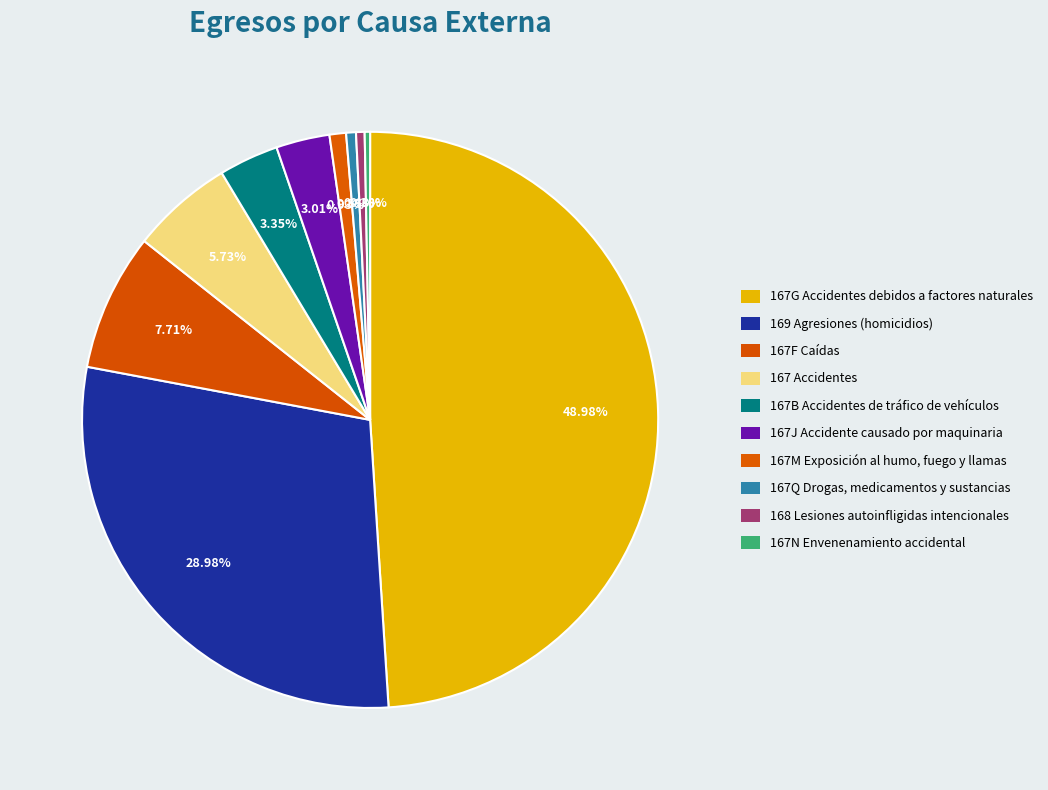

How many segments does this pie chart have?

10